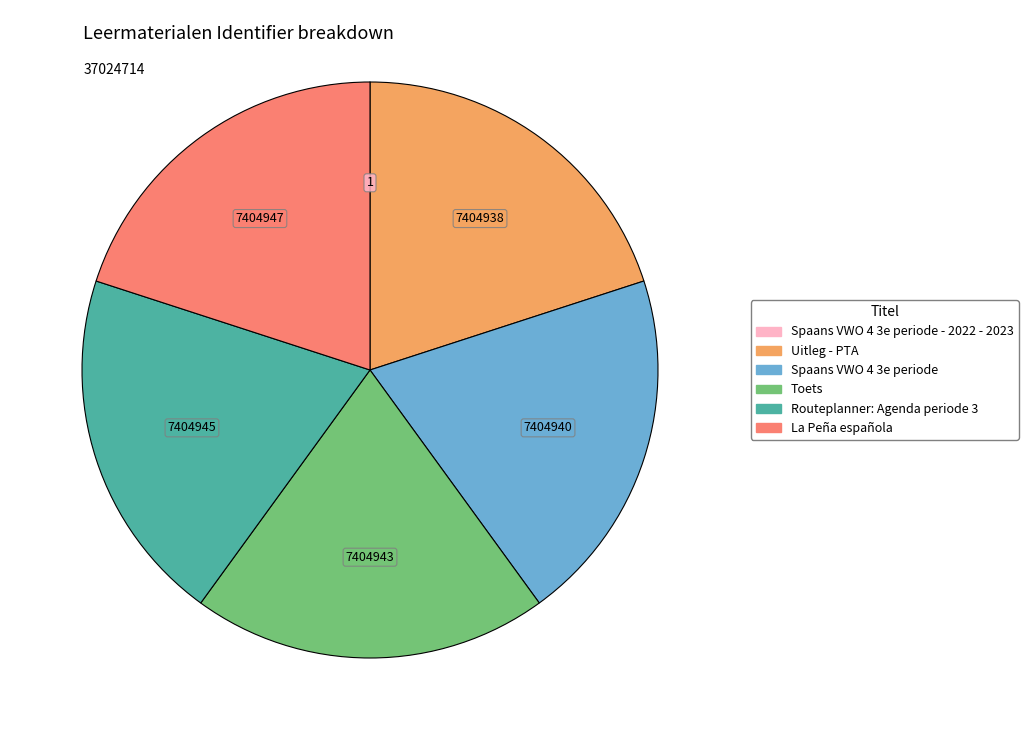

Is there a majority slice in this chart?

No